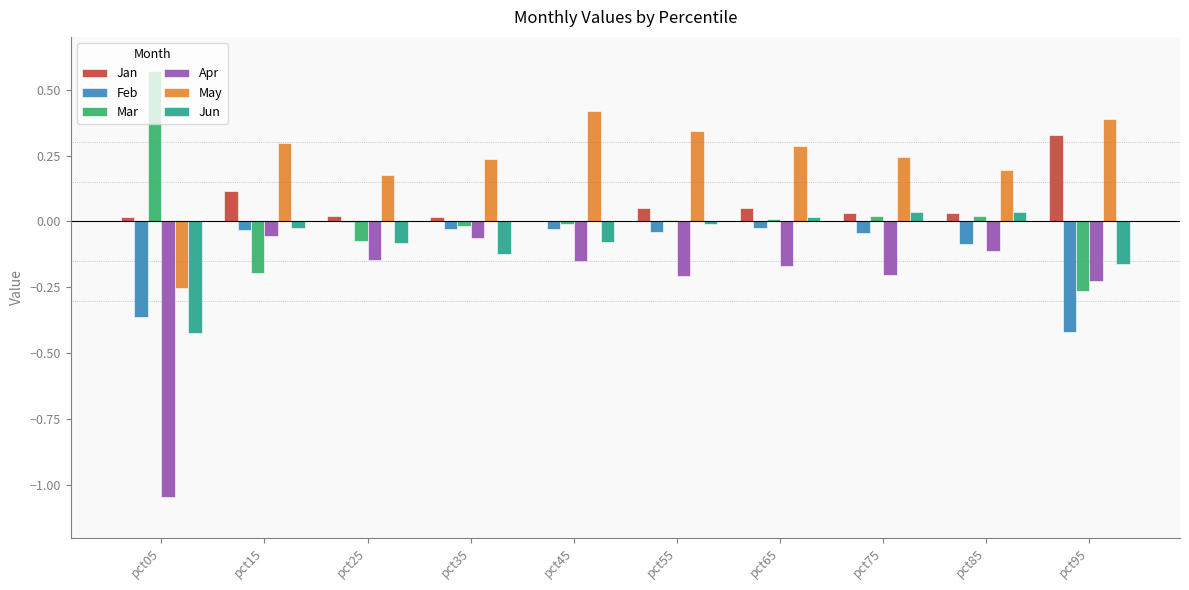

Which series has the largest range (max minus min)?

Apr